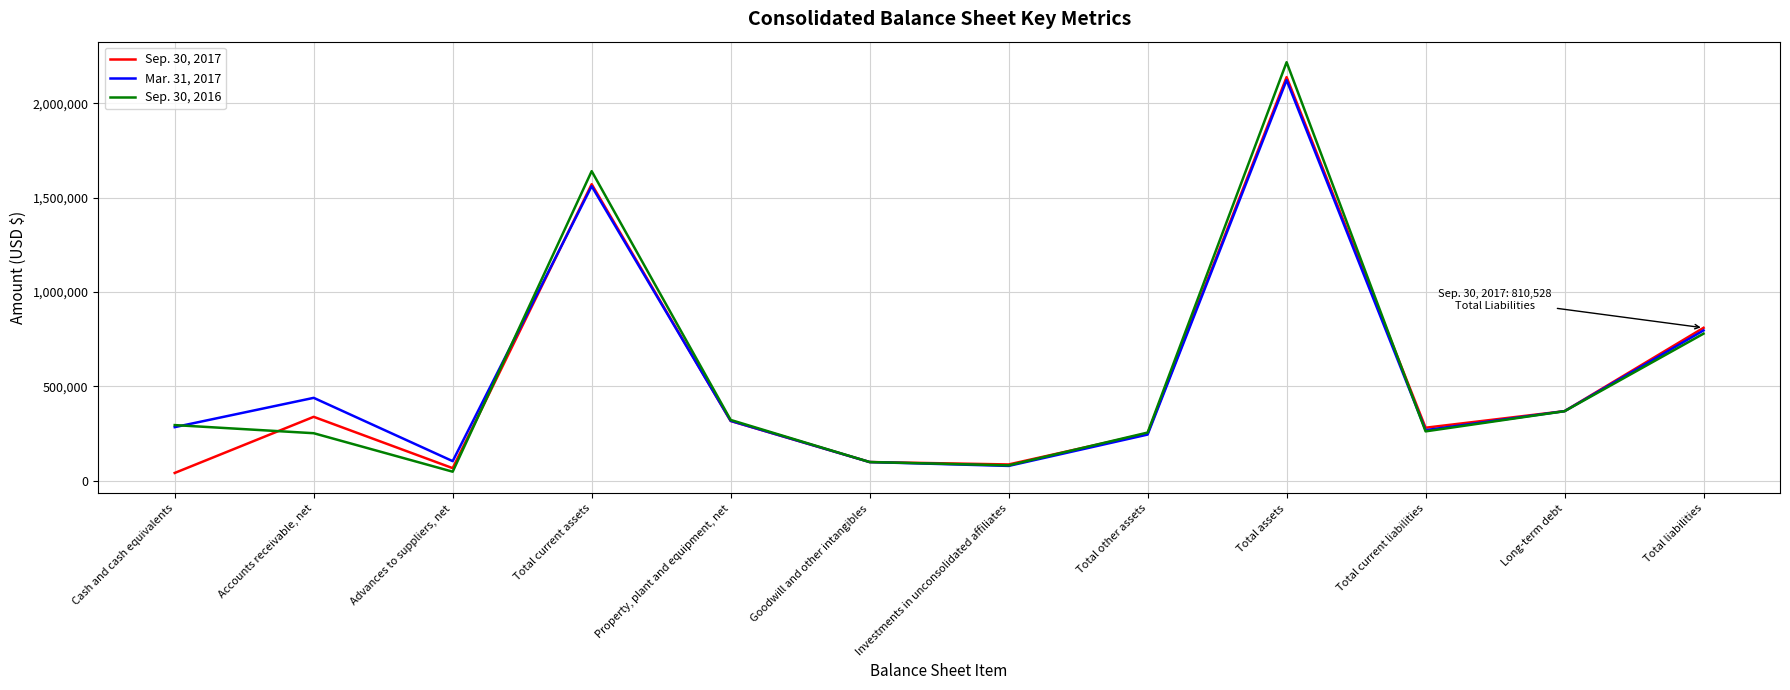

What is the difference between the maximum and minimum values in the Sep. 30, 2016 series?

2170672